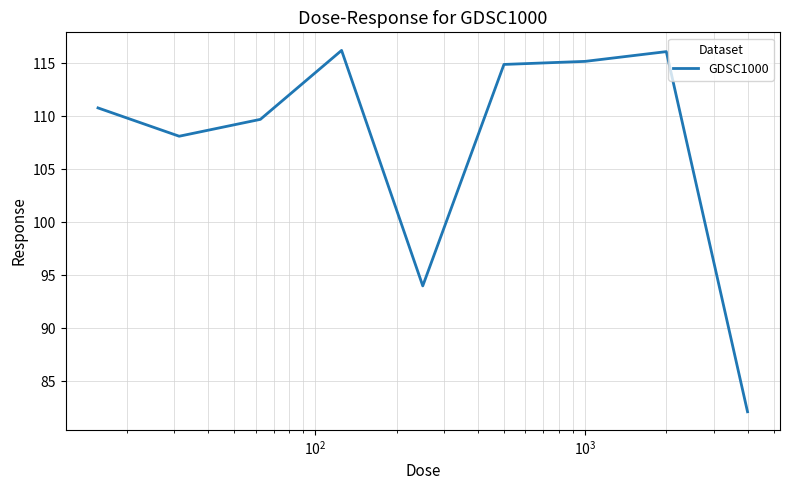

What is the difference between the second highest and minimum values?

33.9